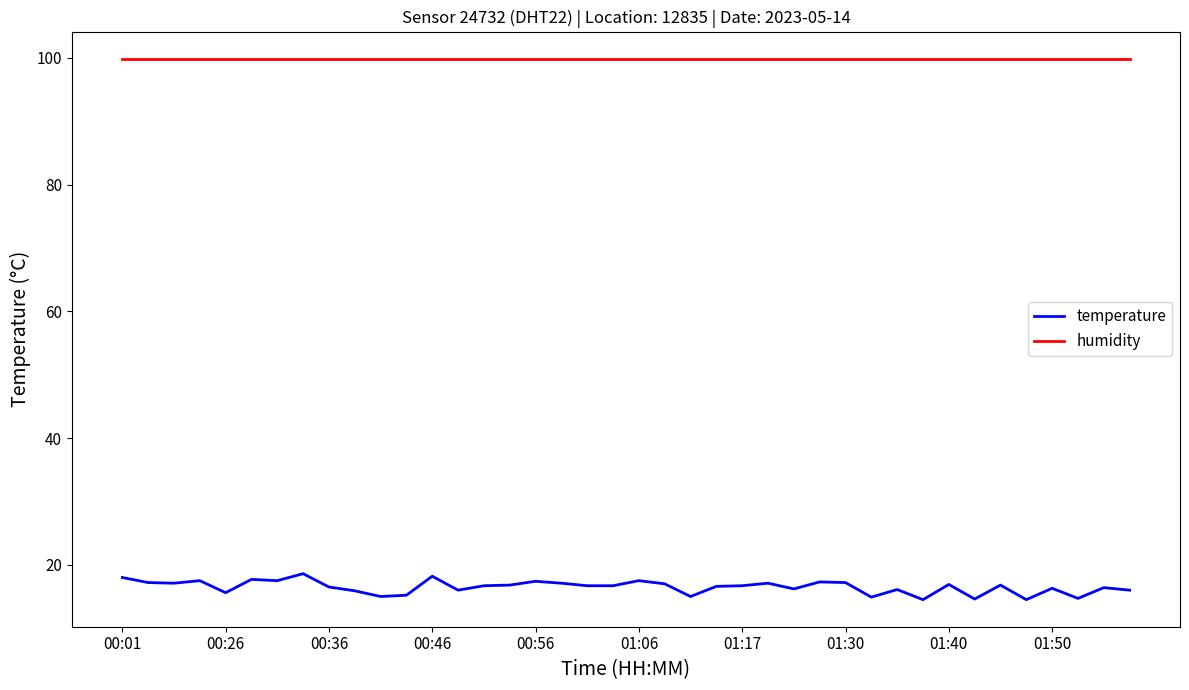

What is the minimum value shown in the chart?

14.5